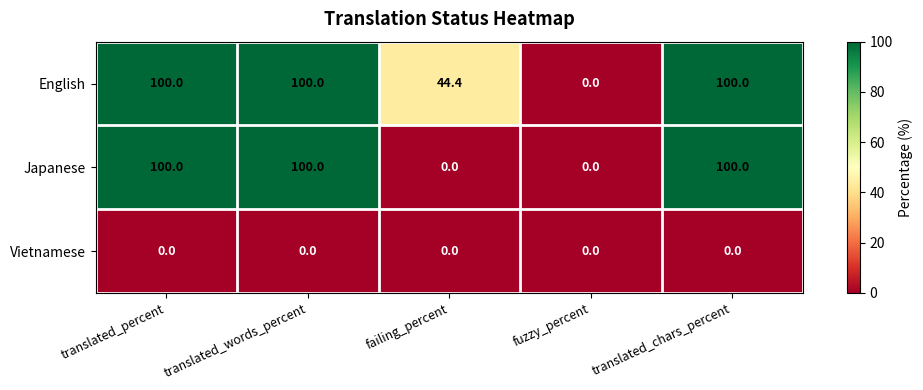

Reading right to left, what are all the values shown in this chart?

English: translated_chars_percent=100.0	fuzzy_percent=0.0	failing_percent=44.4	translated_words_percent=100.0	translated_percent=100.0
Japanese: translated_chars_percent=100.0	fuzzy_percent=0.0	failing_percent=0.0	translated_words_percent=100.0	translated_percent=100.0
Vietnamese: translated_chars_percent=0.0	fuzzy_percent=0.0	failing_percent=0.0	translated_words_percent=0.0	translated_percent=0.0